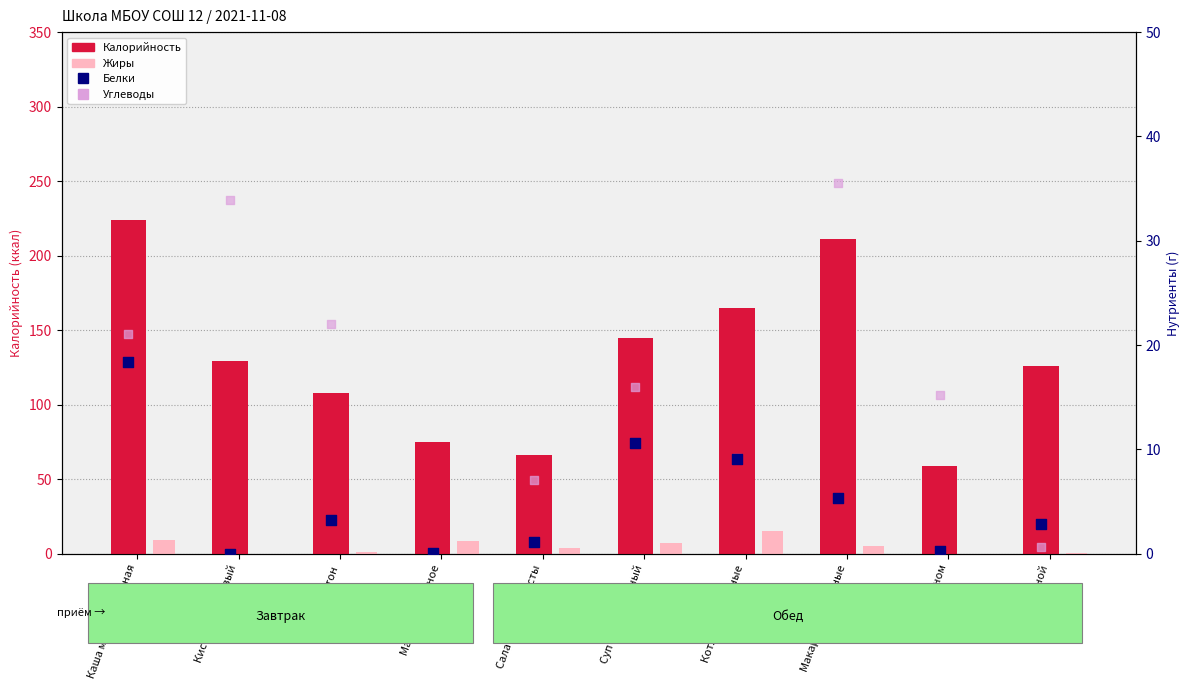

What is the total value across all series at Макароны отварные?

256.7